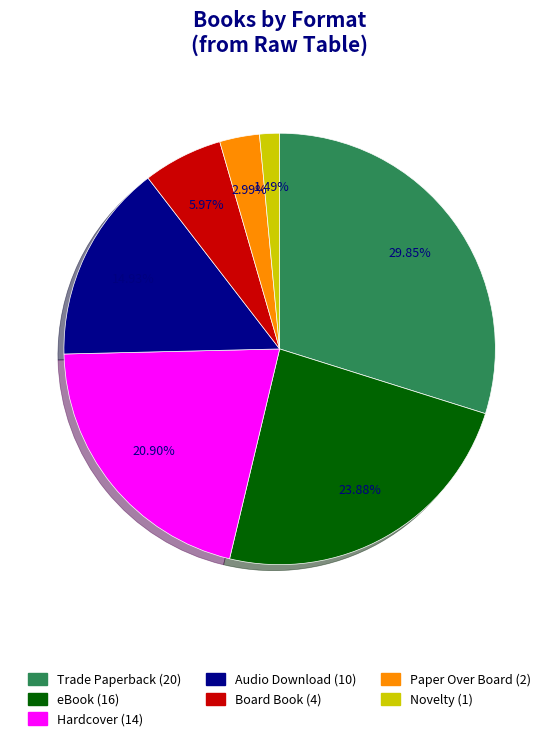

Does any single category account for the majority?

No